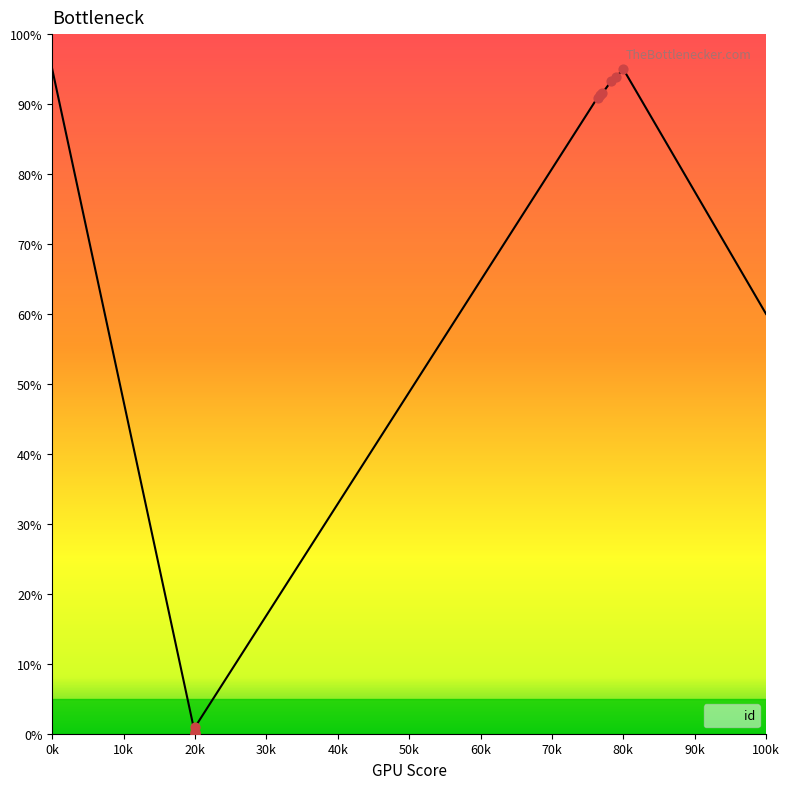

Between 50k and 60k, which is larger?

60k